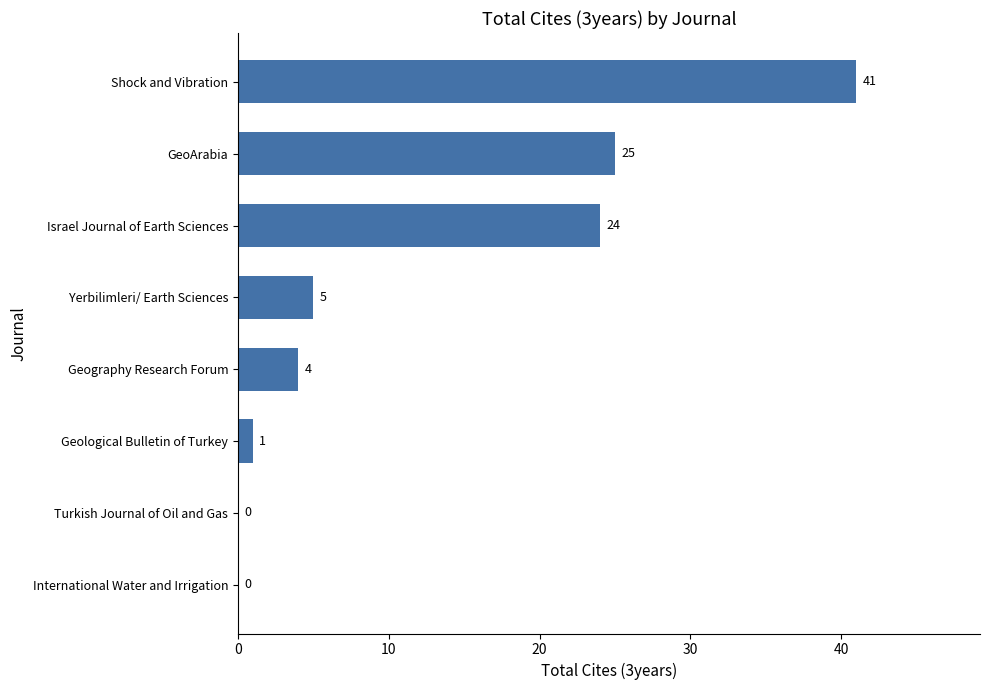

Are the bars horizontal?

Yes